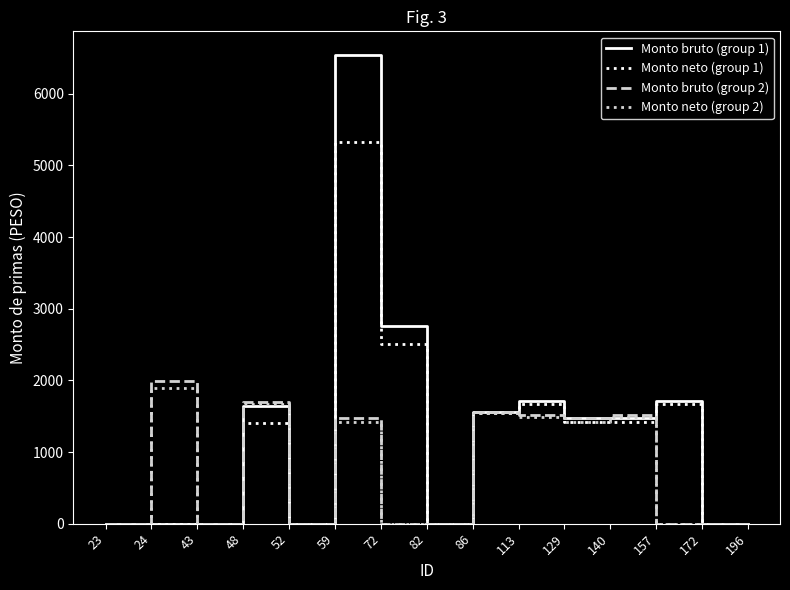

Which series changed the most between 140 and 196?

Monto bruto (group 2)